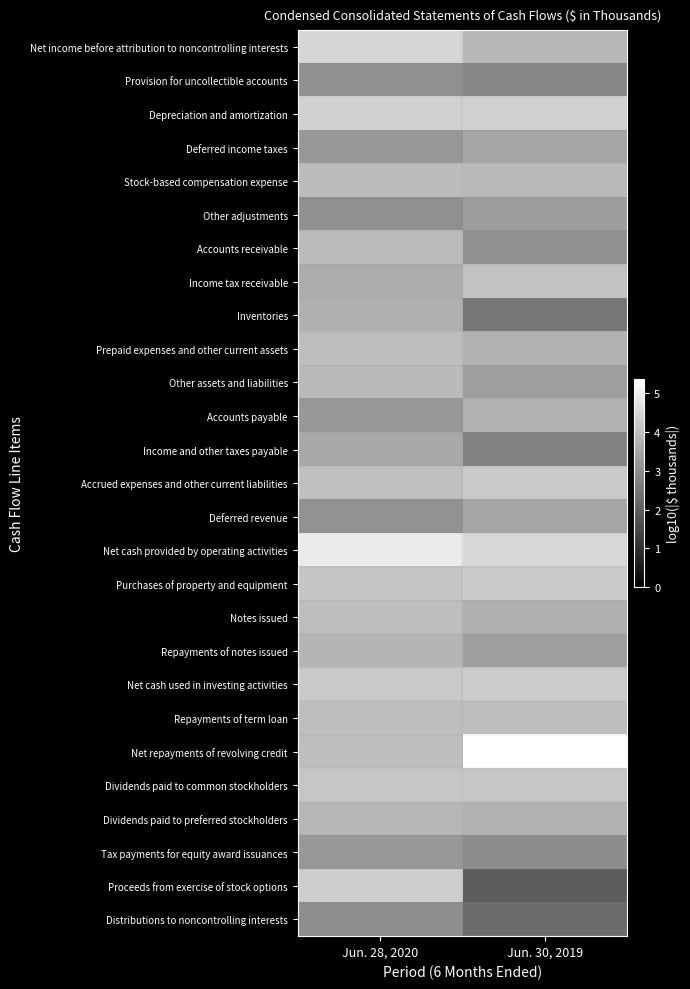

Which label corresponds to the smallest value in the chart?

Jun. 30, 2019